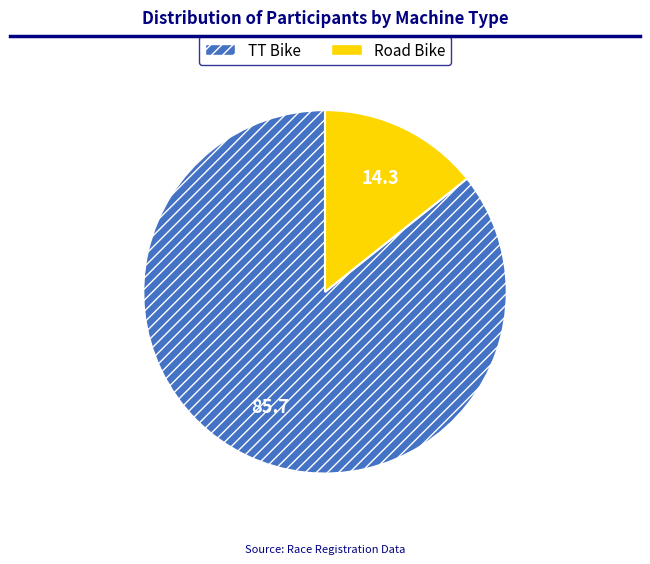

Is there any slice that represents more than half of the pie?

Yes